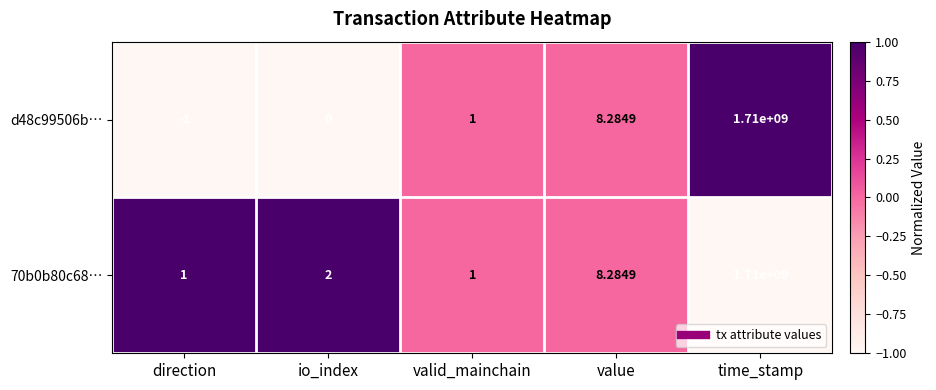

Is the value of d48c99506b… at io_index greater than the value of 70b0b80c68… at io_index?

No